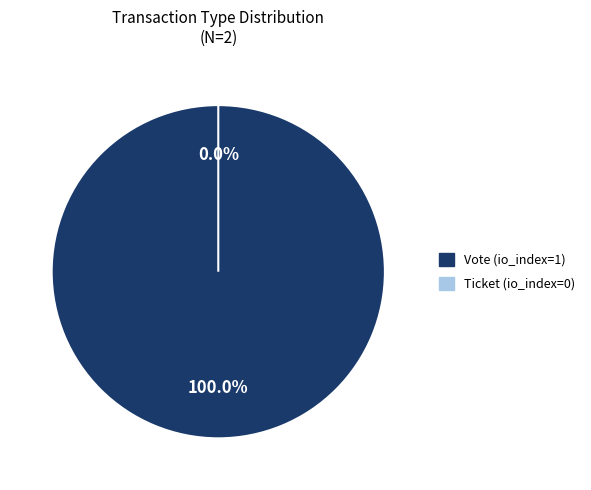

Is there any slice that represents more than half of the pie?

Yes